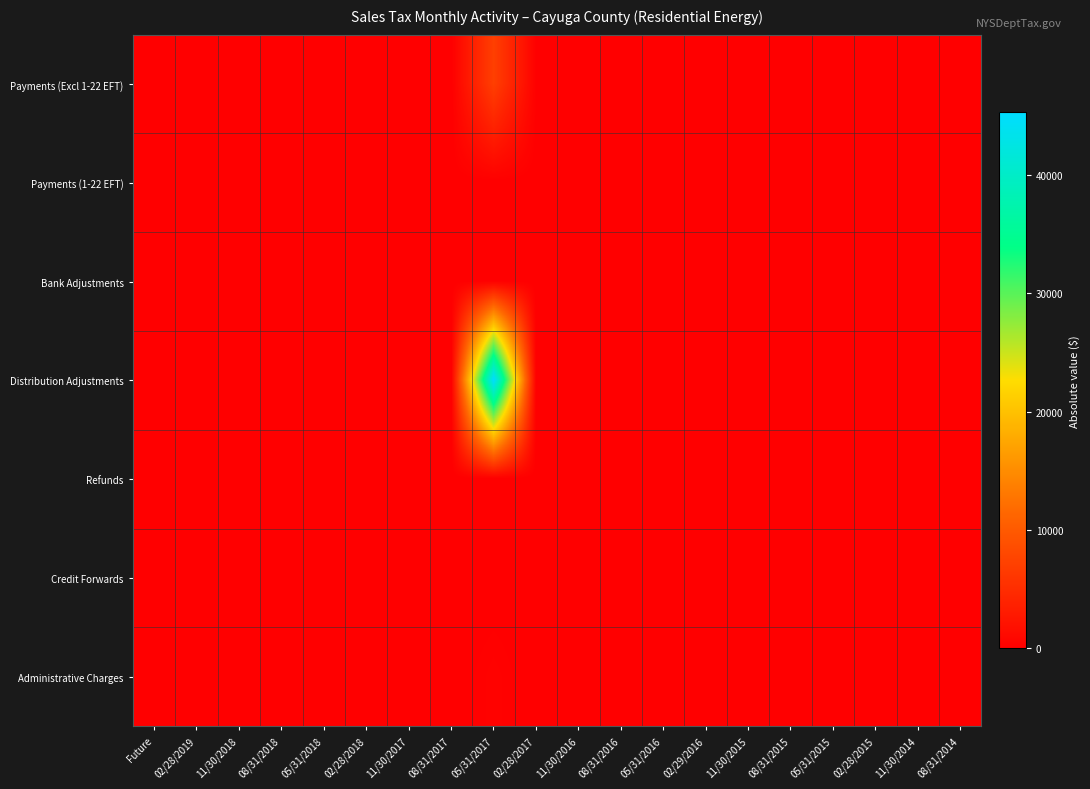

Reading left to right, extract all data points from this chart.

Payments (Excl 1-22 EFT): Future=0.0	02/28/2019=0.0	11/30/2018=0.0	08/31/2018=0.0	05/31/2018=0.0	02/28/2018=0.0	11/30/2017=0.0	08/31/2017=0.0	05/31/2017=7055.6	02/28/2017=154.4	11/30/2016=0.0	08/31/2016=0.0	05/31/2016=0.0	02/29/2016=0.0	11/30/2015=0.0	08/31/2015=0.0	05/31/2015=0.0	02/28/2015=0.0	11/30/2014=0.0	08/31/2014=0.0
Payments (1-22 EFT): Future=0.0	02/28/2019=0.0	11/30/2018=0.0	08/31/2018=0.0	05/31/2018=0.0	02/28/2018=0.0	11/30/2017=0.0	08/31/2017=0.0	05/31/2017=0.0	02/28/2017=0.0	11/30/2016=0.0	08/31/2016=0.0	05/31/2016=0.0	02/29/2016=0.0	11/30/2015=0.0	08/31/2015=0.0	05/31/2015=0.0	02/28/2015=0.0	11/30/2014=0.0	08/31/2014=0.0
Bank Adjustments: Future=0.0	02/28/2019=0.0	11/30/2018=0.0	08/31/2018=0.0	05/31/2018=0.0	02/28/2018=0.0	11/30/2017=0.0	08/31/2017=0.0	05/31/2017=0.0	02/28/2017=0.0	11/30/2016=0.0	08/31/2016=0.0	05/31/2016=0.0	02/29/2016=0.0	11/30/2015=0.0	08/31/2015=0.0	05/31/2015=0.0	02/28/2015=0.0	11/30/2014=0.0	08/31/2014=0.0
Distribution Adjustments: Future=0.0	02/28/2019=0.0	11/30/2018=0.0	08/31/2018=0.0	05/31/2018=0.0	02/28/2018=0.0	11/30/2017=0.0	08/31/2017=0.0	05/31/2017=45301.5	02/28/2017=0.0	11/30/2016=0.0	08/31/2016=0.0	05/31/2016=0.0	02/29/2016=0.0	11/30/2015=0.0	08/31/2015=0.0	05/31/2015=0.0	02/28/2015=0.0	11/30/2014=0.0	08/31/2014=0.0
Refunds: Future=0.0	02/28/2019=0.0	11/30/2018=0.0	08/31/2018=0.0	05/31/2018=0.0	02/28/2018=0.0	11/30/2017=0.0	08/31/2017=0.0	05/31/2017=0.0	02/28/2017=0.0	11/30/2016=0.0	08/31/2016=0.0	05/31/2016=0.0	02/29/2016=0.0	11/30/2015=0.0	08/31/2015=0.0	05/31/2015=0.0	02/28/2015=0.0	11/30/2014=0.0	08/31/2014=0.0
Credit Forwards: Future=0.0	02/28/2019=0.0	11/30/2018=0.0	08/31/2018=0.0	05/31/2018=0.0	02/28/2018=0.0	11/30/2017=0.0	08/31/2017=0.0	05/31/2017=0.0	02/28/2017=0.0	11/30/2016=0.0	08/31/2016=0.0	05/31/2016=0.0	02/29/2016=0.0	11/30/2015=0.0	08/31/2015=0.0	05/31/2015=0.0	02/28/2015=0.0	11/30/2014=0.0	08/31/2014=0.0
Administrative Charges: Future=0.0	02/28/2019=0.0	11/30/2018=0.0	08/31/2018=0.0	05/31/2018=0.0	02/28/2018=0.0	11/30/2017=0.0	08/31/2017=0.0	05/31/2017=329.2	02/28/2017=1.0	11/30/2016=0.0	08/31/2016=0.0	05/31/2016=0.0	02/29/2016=0.0	11/30/2015=0.0	08/31/2015=0.0	05/31/2015=0.0	02/28/2015=0.0	11/30/2014=0.0	08/31/2014=0.0